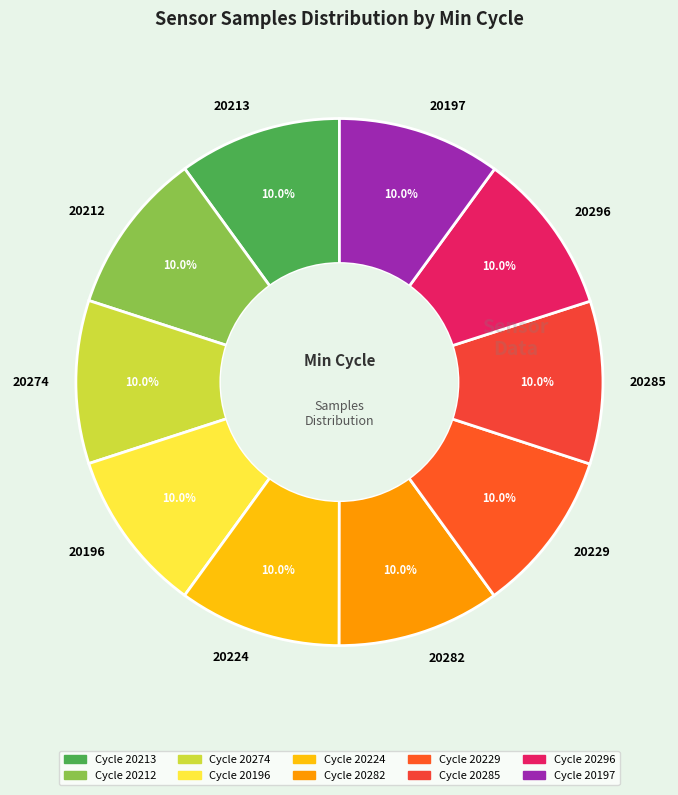

Approximately how many times larger is the value at 20296 compared to 20282?

1.0